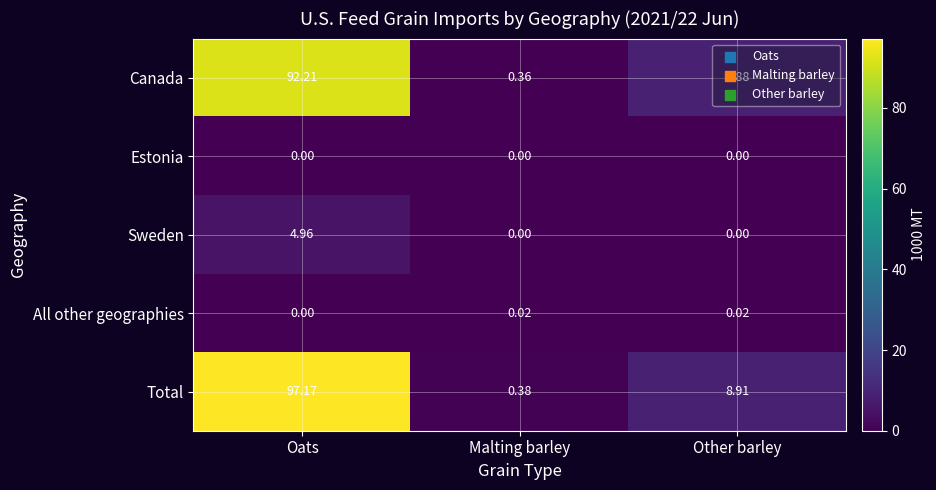

List the series in order of their peak value, lowest first.

Estonia, All other geographies, Sweden, Canada, Total